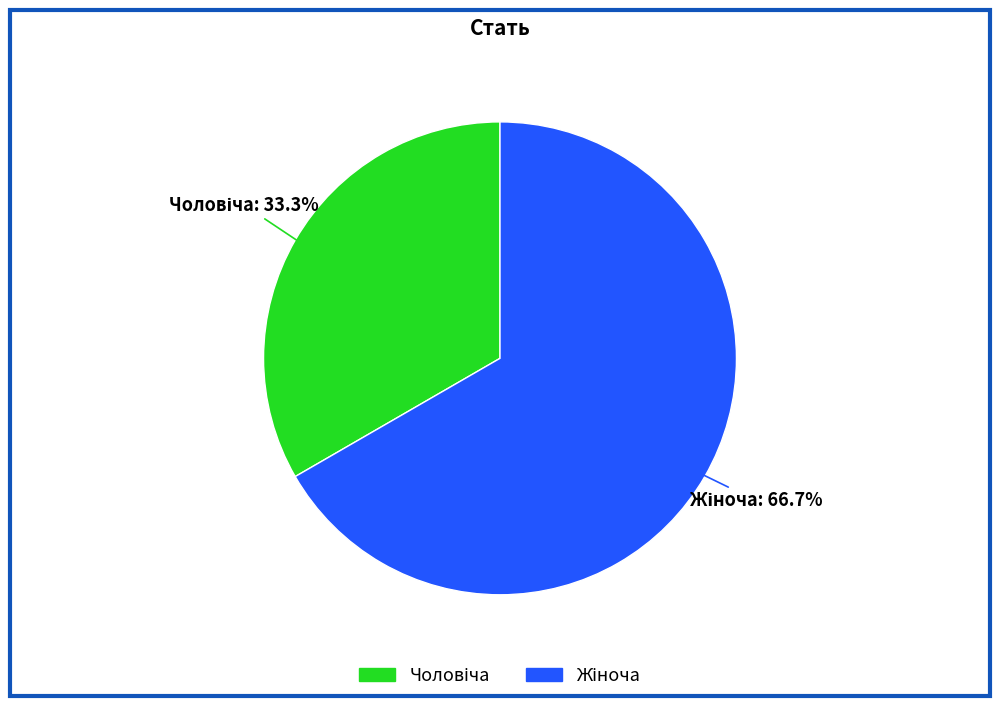

How many slices are in this pie chart?

2